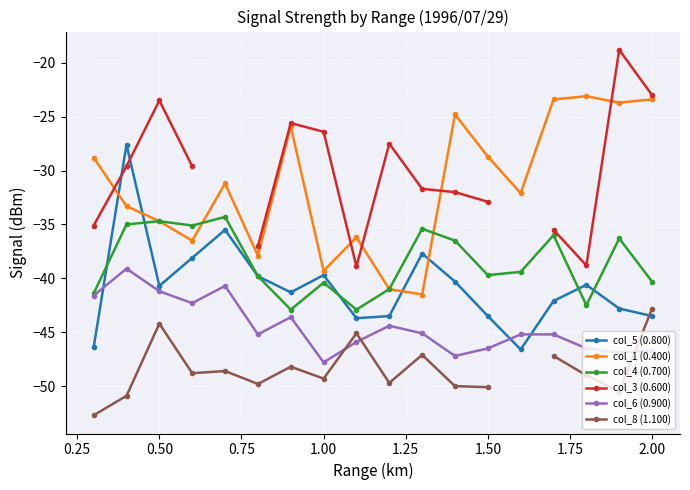

The col_1 (0.400) series shows -39.0 at 1.50. True or false?

False